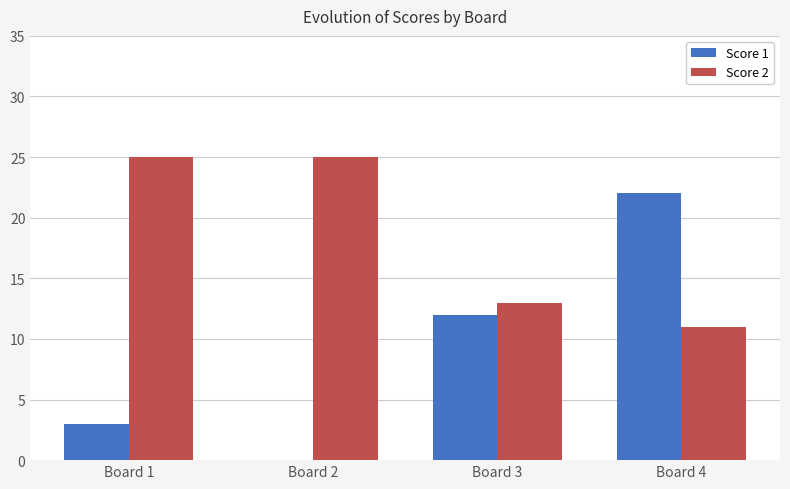

Is it true that Score 1 equals 22 at Board 4?

True